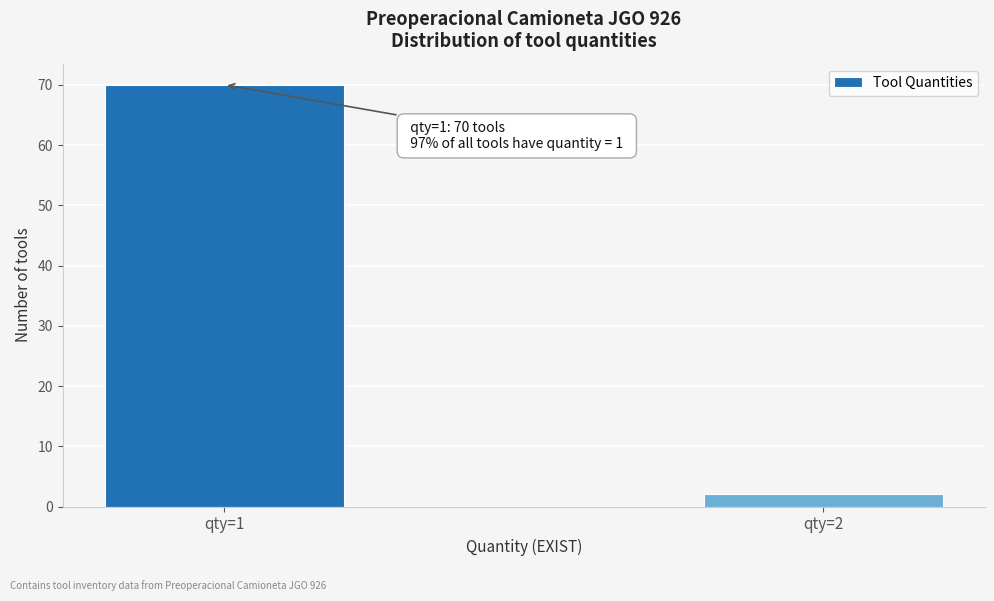

Reading left to right, list all the values displayed in this chart.

qty=1=70	qty=2=2